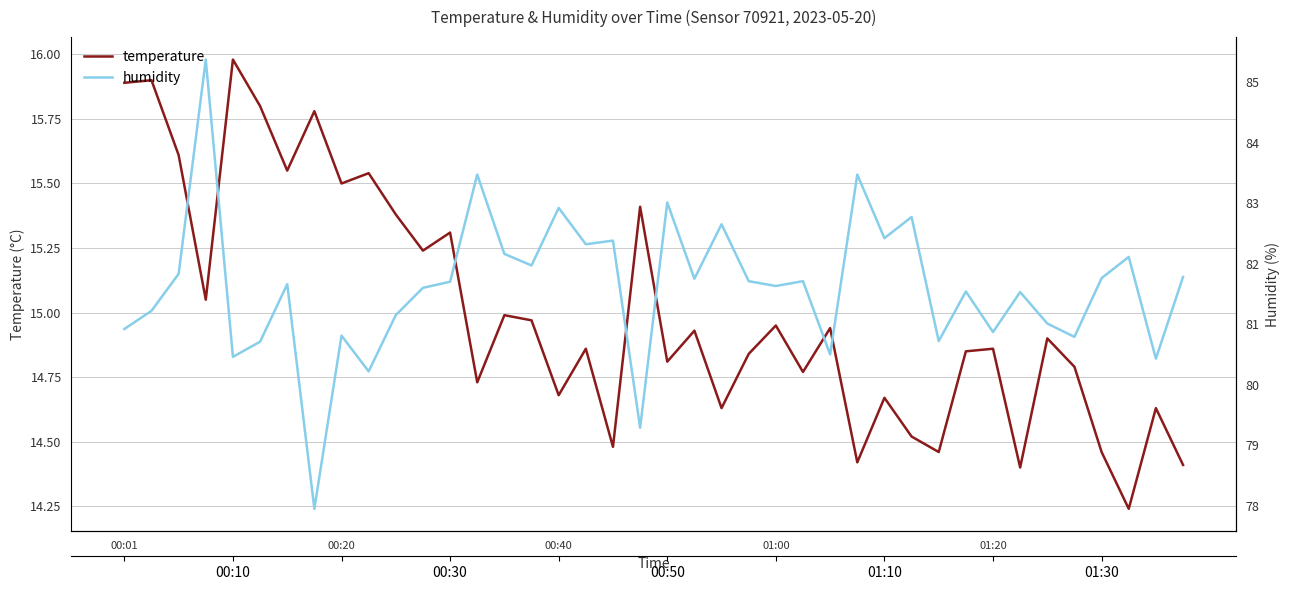

Reading right to left, what are all the values shown in this chart?

temperature: 14.4	14.6	14.2	14.5	14.8	14.9	14.4	14.9	14.8	14.5	14.5	14.7	14.4	14.9	14.8	14.9	14.8	14.6	14.9	14.8	15.4	14.5	14.9	14.7	15.0	15.0	14.7	15.3	15.2	15.4	15.5	15.5	15.8	15.6	15.8	16.0	15.1	15.6	15.9	15.9
humidity: 81.8	80.4	82.1	81.8	80.8	81.0	81.5	80.9	81.5	80.7	82.8	82.4	83.5	80.5	81.7	81.6	81.7	82.7	81.8	83.0	79.3	82.4	82.3	82.9	82.0	82.2	83.5	81.7	81.6	81.2	80.2	80.8	78.0	81.7	80.7	80.5	85.4	81.8	81.2	80.9